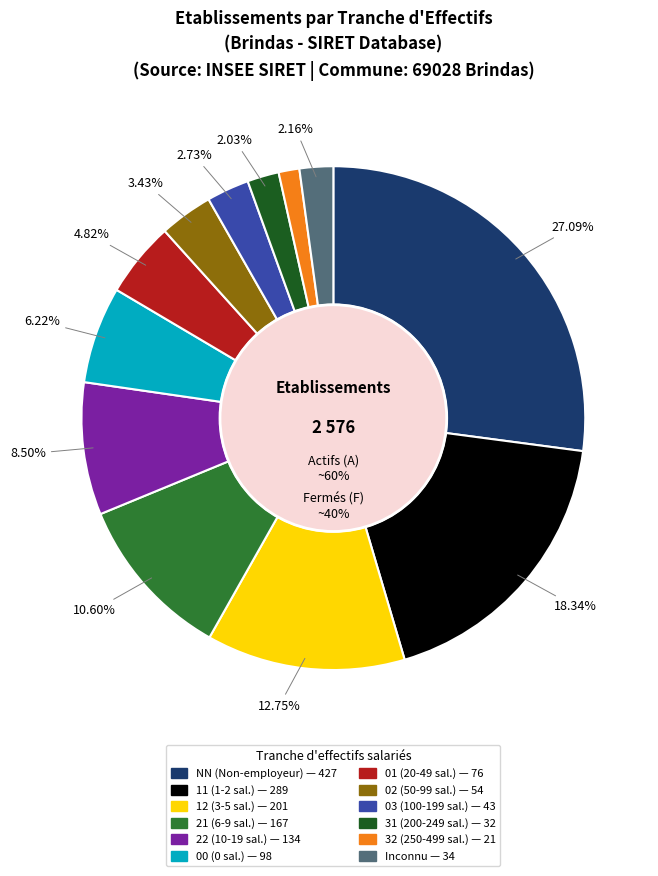

The NN slice represents 27% of the pie. True or false?

True